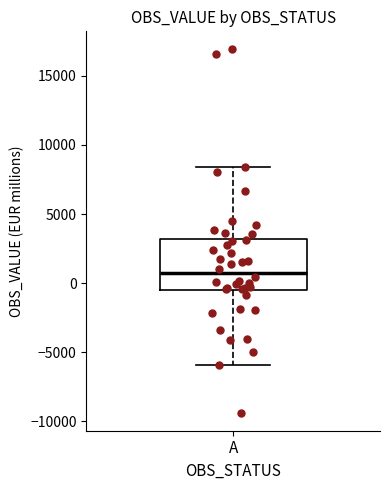

Where is the upper edge of the box for A on the y-axis? The values are not printed on the chart, so give them approximately, as read against the axis.

3000